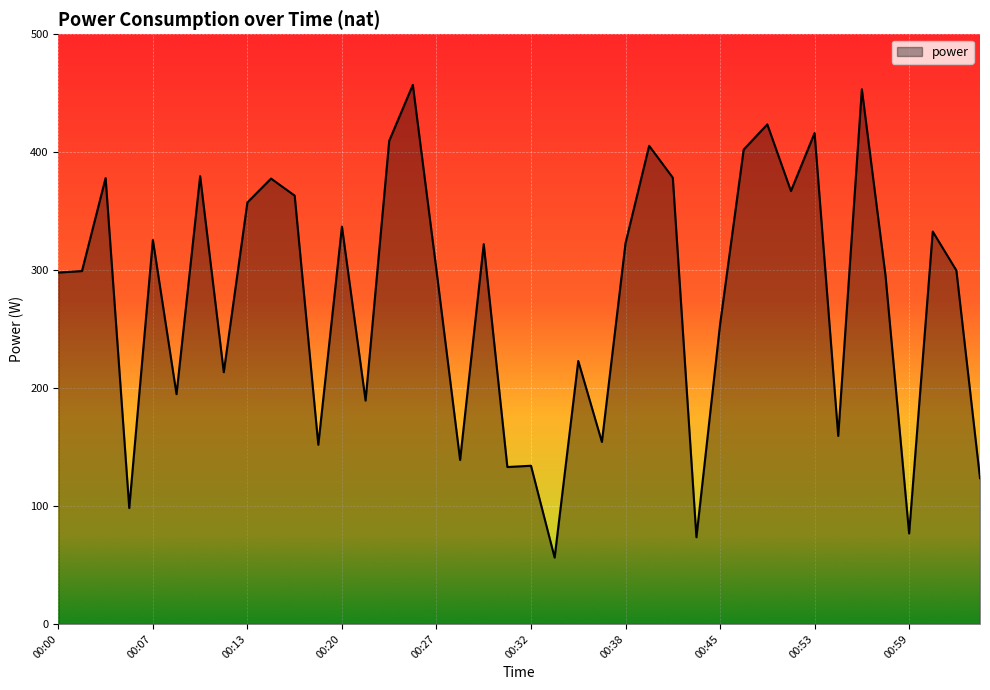

What is the difference between the maximum and minimum values?

400.8